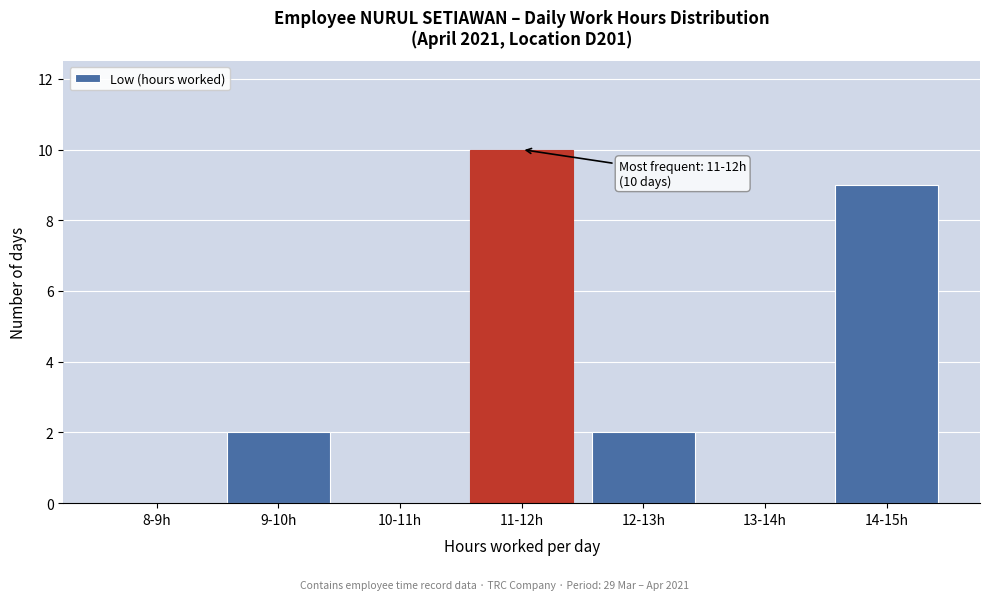

Reading left to right, transcribe all the data shown in this chart.

8-9h=0	9-10h=2	10-11h=0	11-12h=10	12-13h=2	13-14h=0	14-15h=9